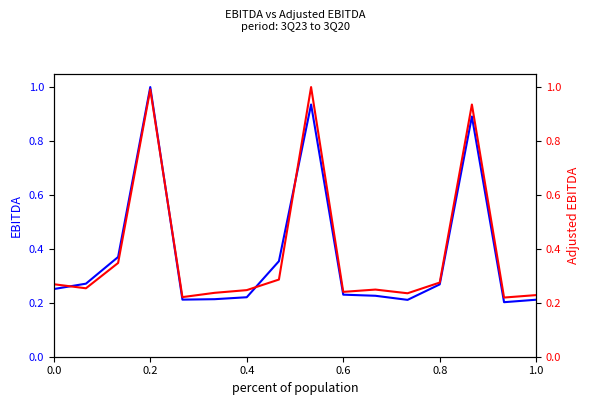

What is the average value of the EBITDA series?

0.4